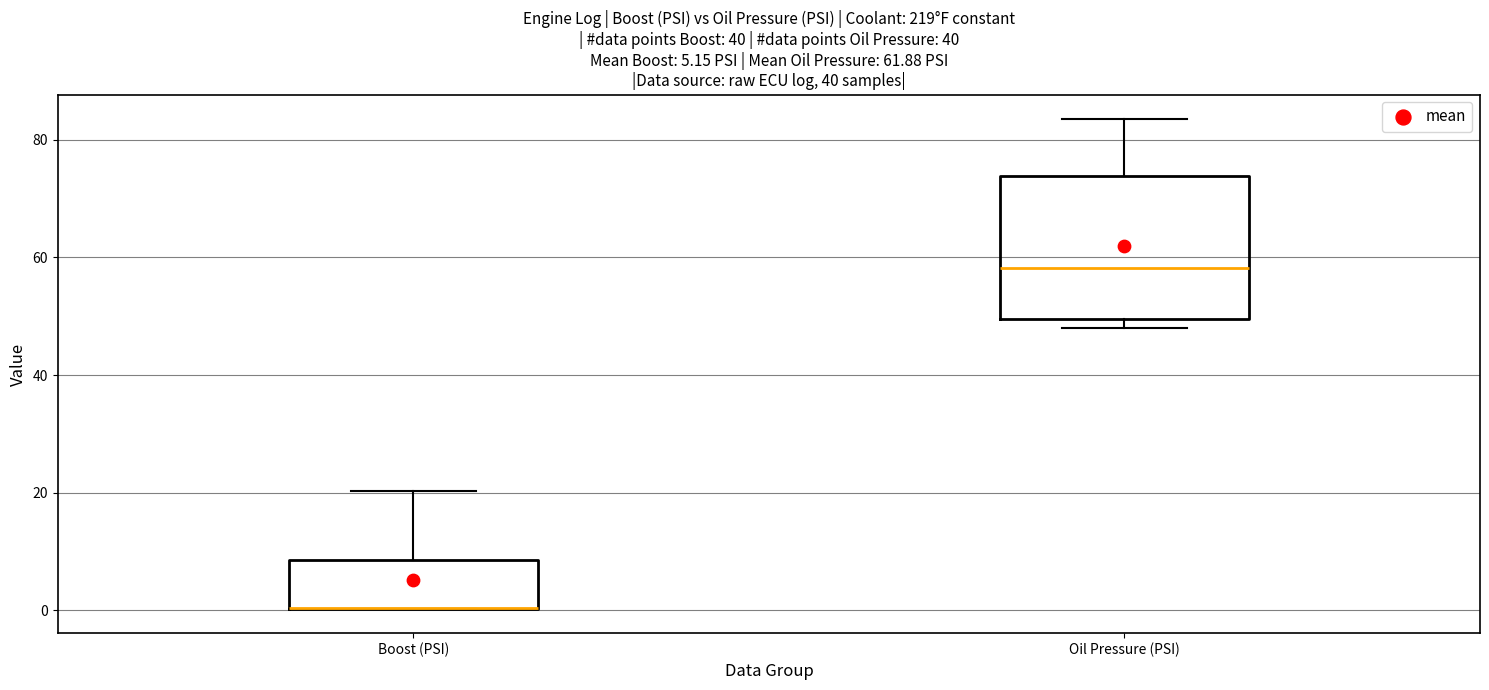

Comparing the boxes themselves (not the whiskers), which one is the tallest?

Oil Pressure (PSI)